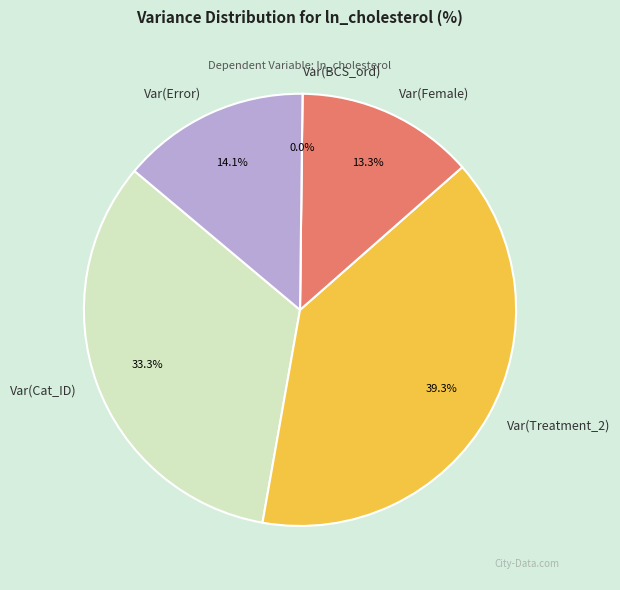

What portion of the pie excludes Var(Cat_ID)?

66.7%